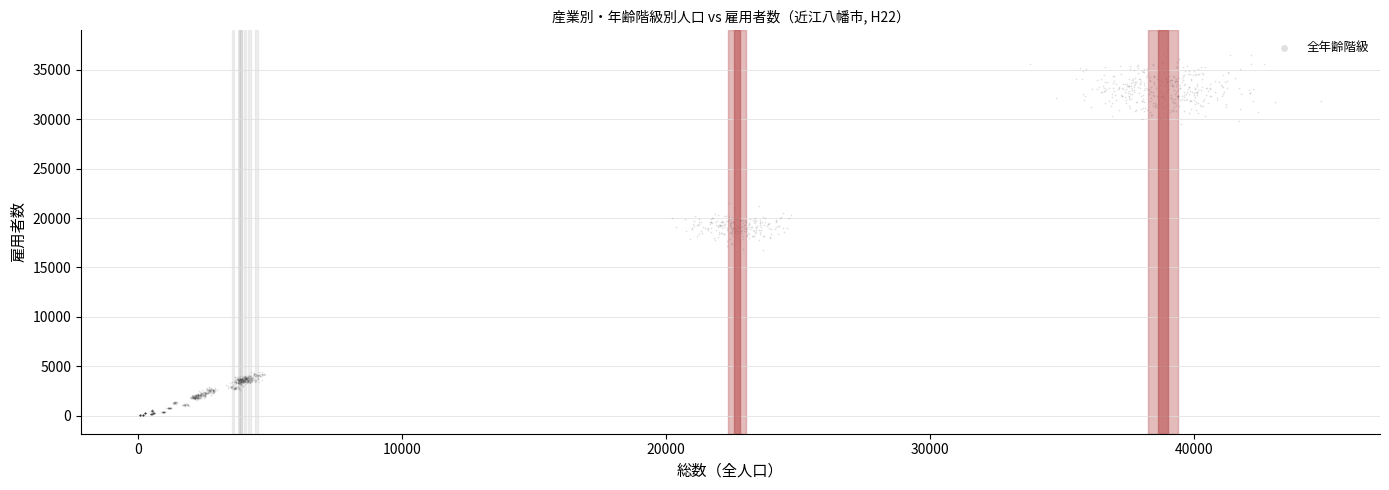

What is the range of X values (max minus min)?

44712.1